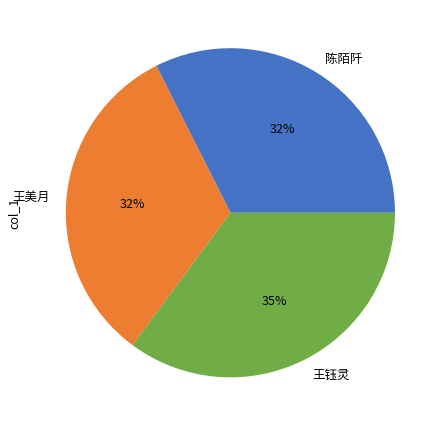

Do 王美月 and 陈陌阡 together represent more than half of the pie?

Yes